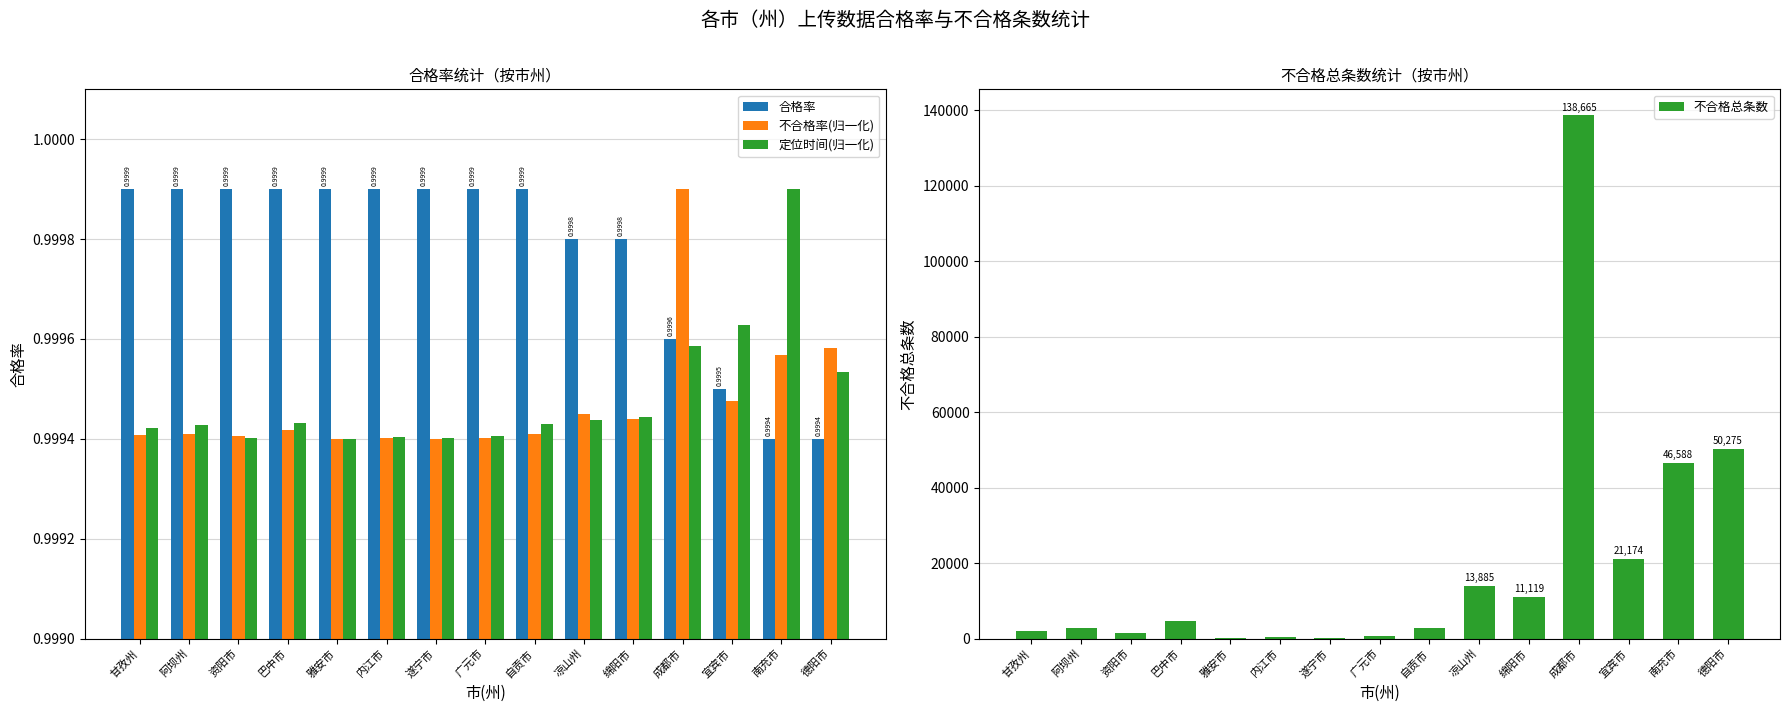

Which series has the largest range (max minus min)?

不合格总条数